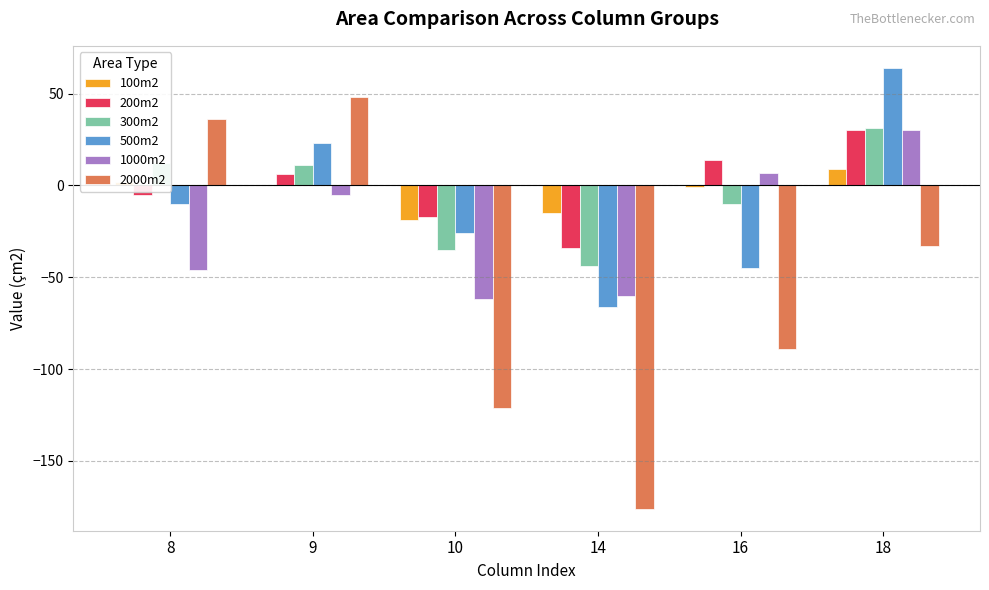

What is the greatest value displayed?

64